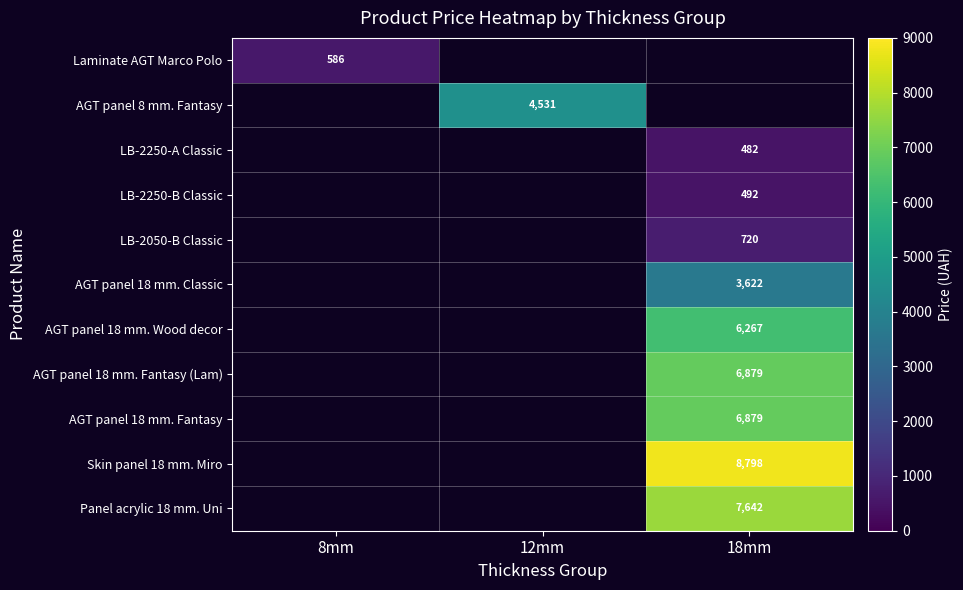

Is the value of Skin panel 18 mm. Miro at 18mm greater than the value of AGT panel 18 mm. Fantasy (Lam) at 18mm?

Yes